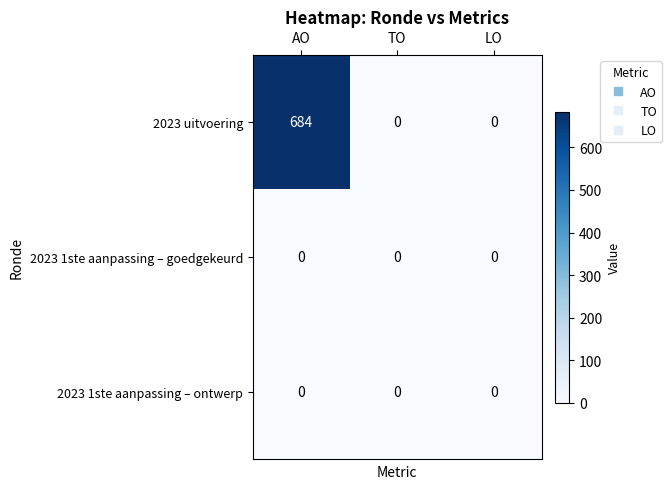

At which category is the sum across all series the highest?

AO